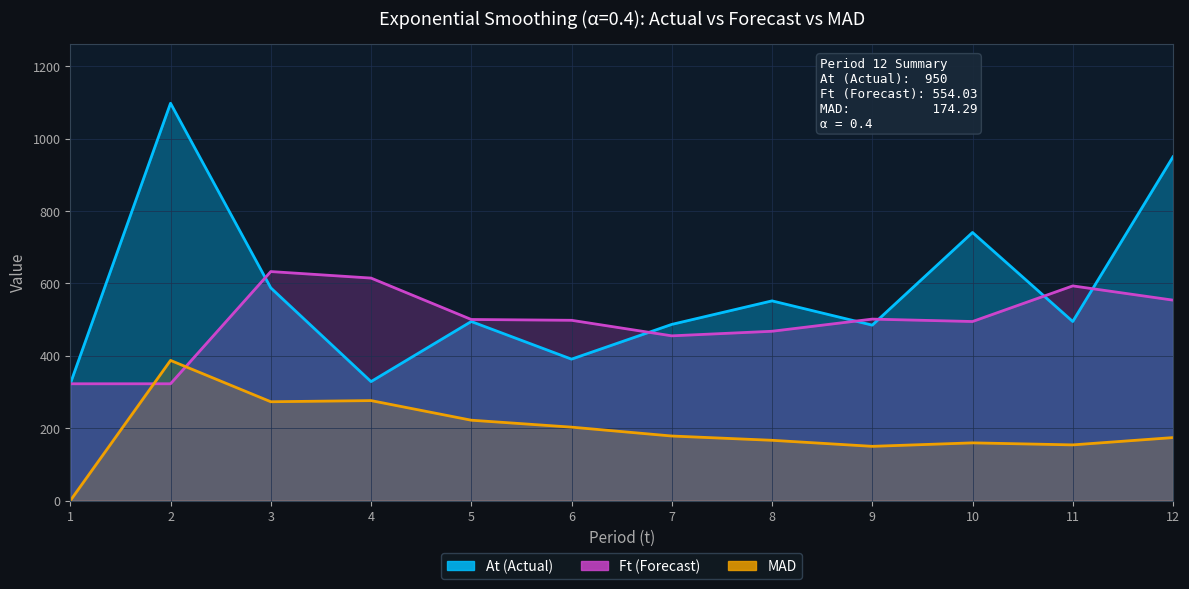

At which category is the sum across all series the highest?

2